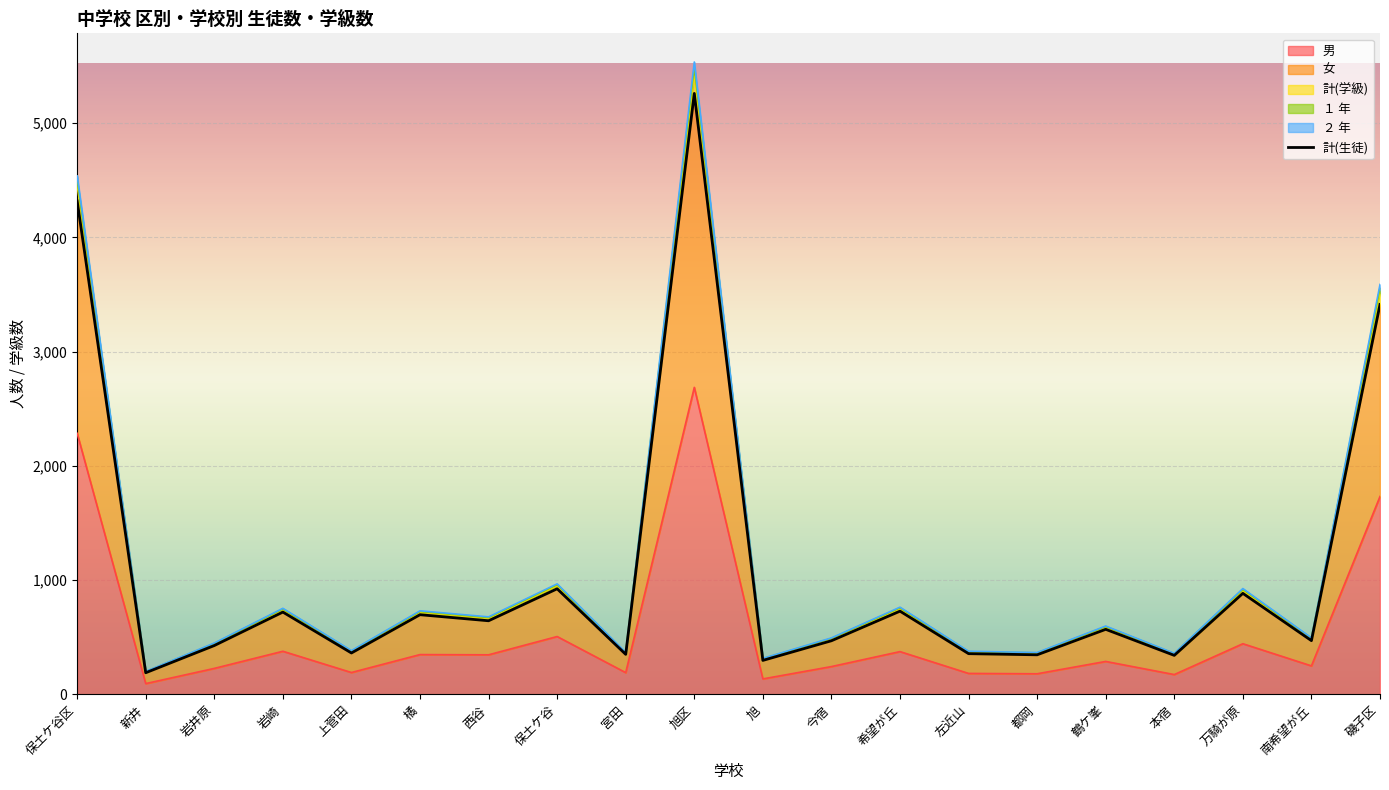

What is the difference between the highest and lowest values at 鶴ケ峯?

310